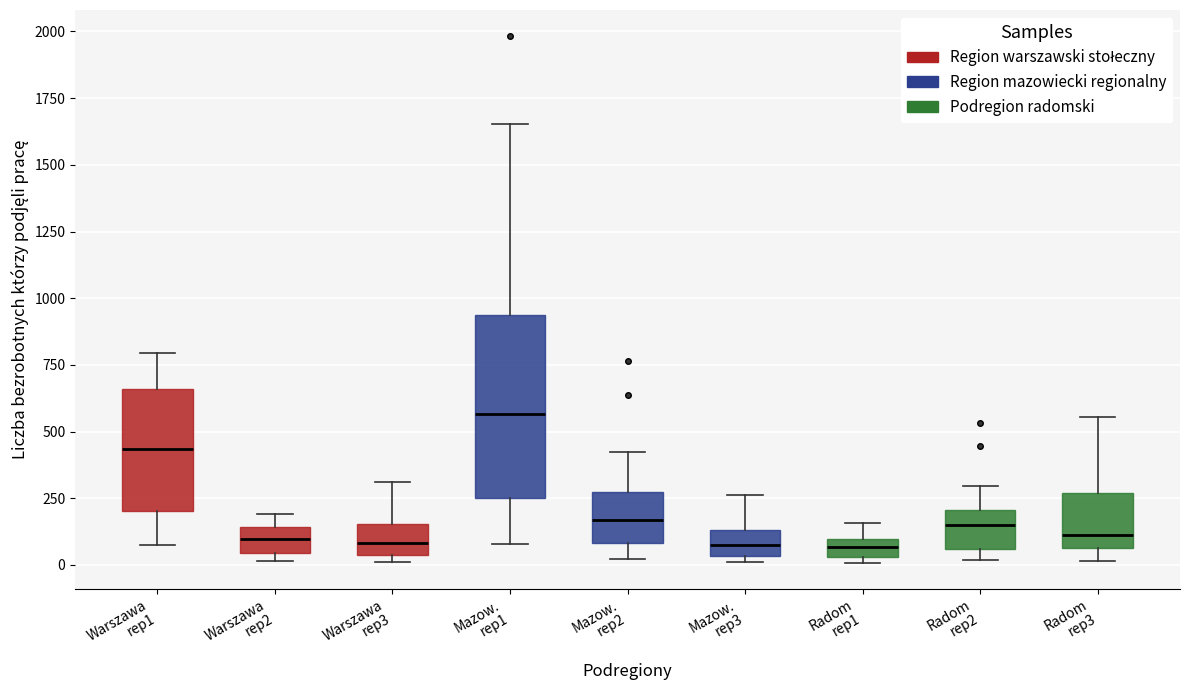

Where is the upper edge of the box for Mazow. rep2 on the y-axis? The values are not printed on the chart, so give them approximately, as read against the axis.

250